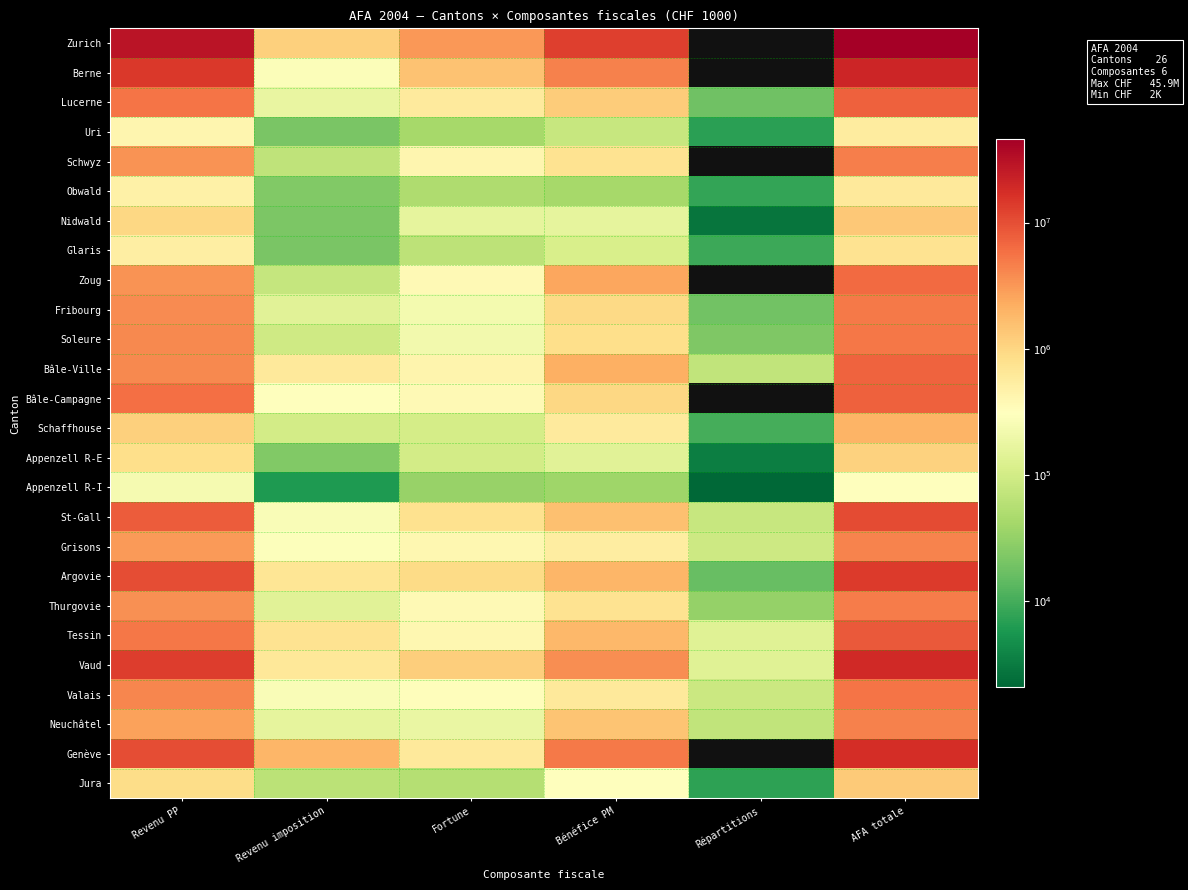

Which has a higher value, Fortune or AFA totale?

AFA totale